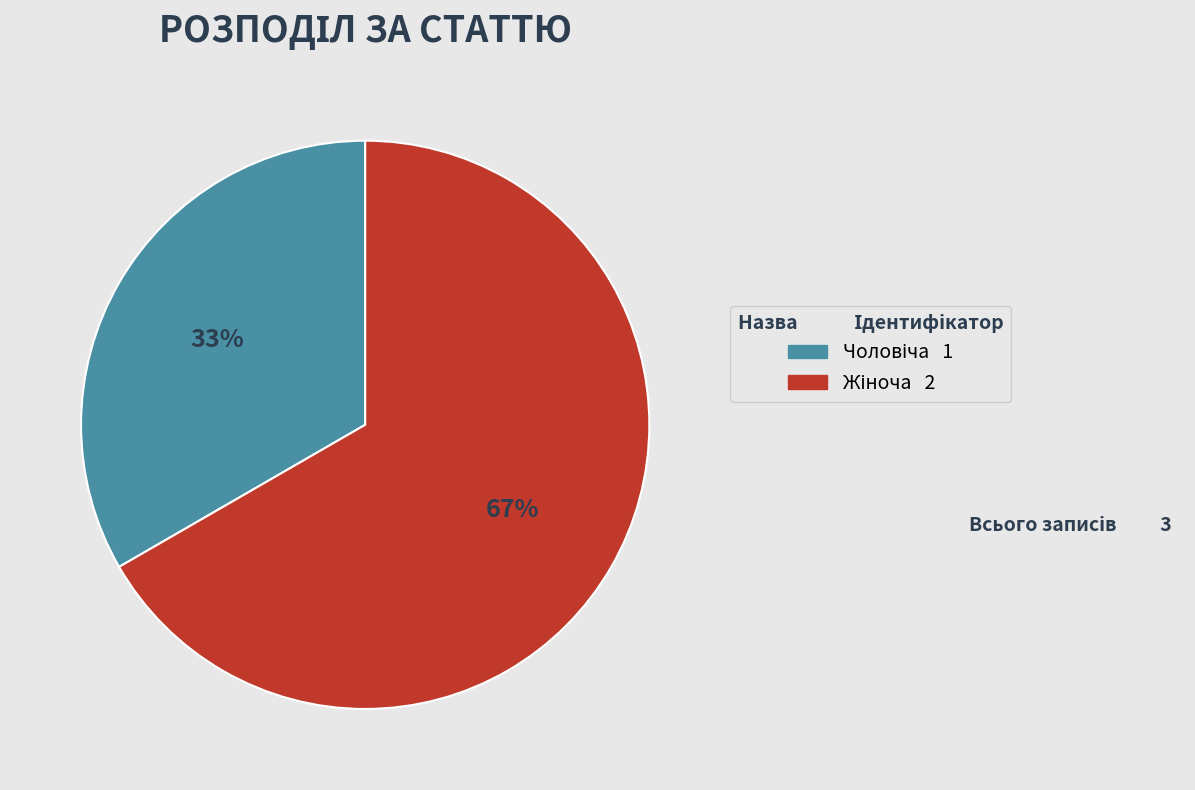

Is there any slice that represents more than half of the pie?

Yes